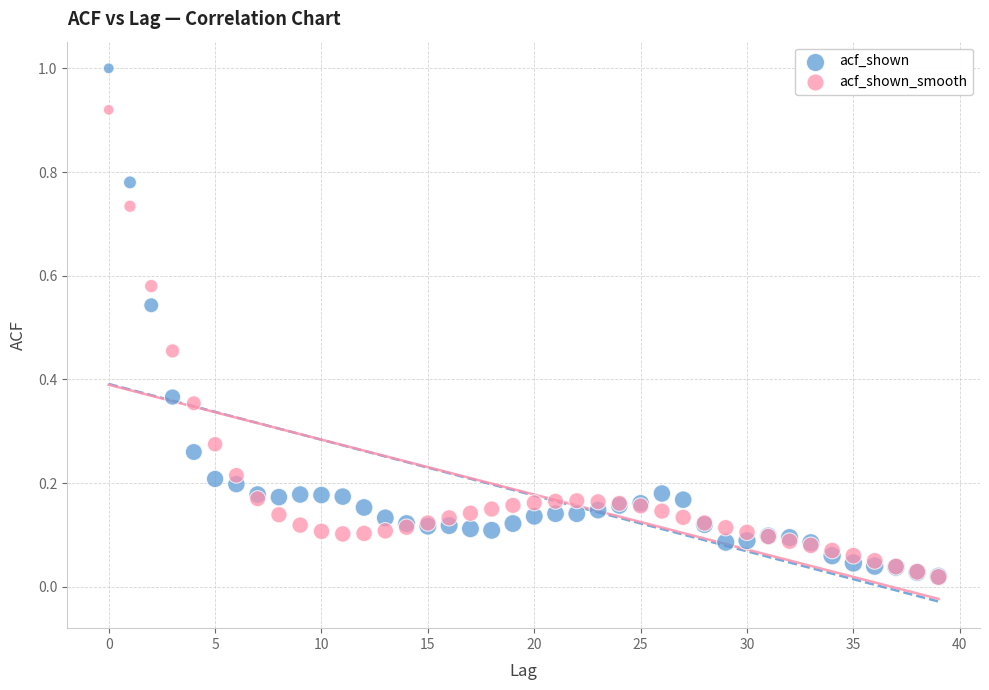

What are all the series names shown in the legend?

acf_shown, acf_shown_smooth